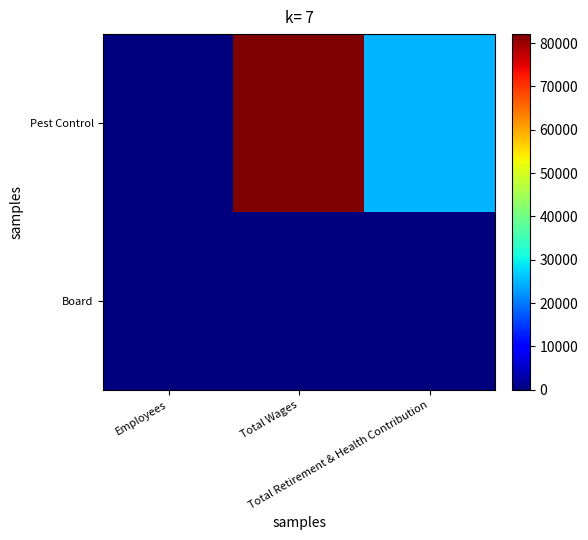

Between Total Wages and Total Retirement & Health Contribution, which series saw the biggest shift?

Pest Control